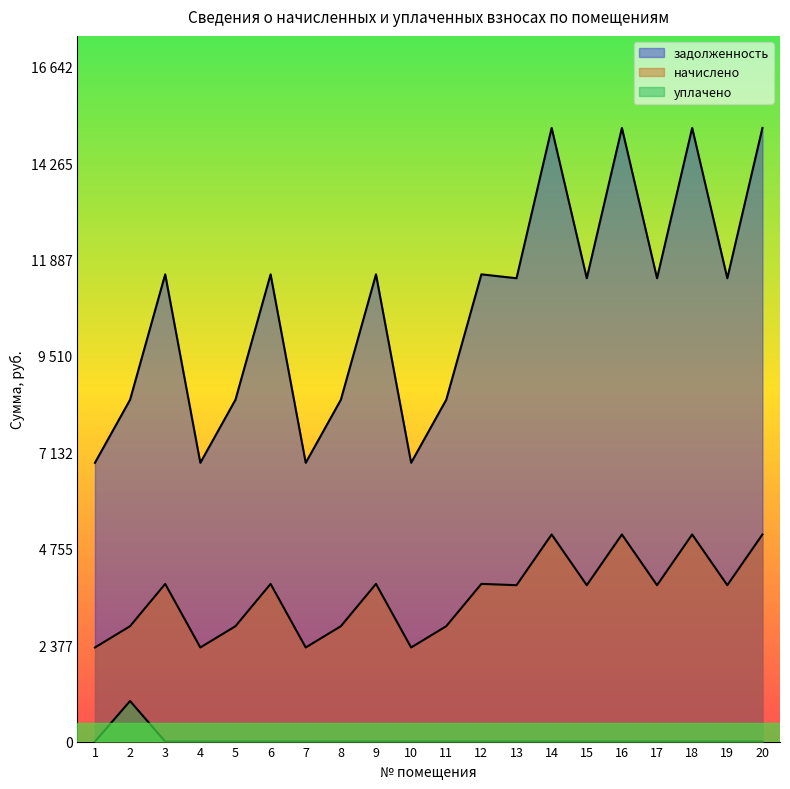

Reading left to right, what are all the values shown in this chart?

задолженность: 2319.8	2844.7	3888.0	2319.8	2844.7	3888.0	2319.8	2844.7	3888.0	2319.8	2844.7	3888.0	3855.6	5106.2	3855.6	5106.2	3855.6	5106.2	3855.6	5106.2
начислено: 6873.6	8428.8	11520.0	6873.6	8428.8	11520.0	6873.6	8428.8	11520.0	6873.6	8428.8	11520.0	11424.0	15129.6	11424.0	15129.6	11424.0	15129.6	11424.0	15129.6
уплачено: 0.0	1000.0	0.0	0.0	0.0	0.0	0.0	0.0	0.0	0.0	0.0	0.0	0.0	0.0	0.0	0.0	0.0	0.0	0.0	0.0